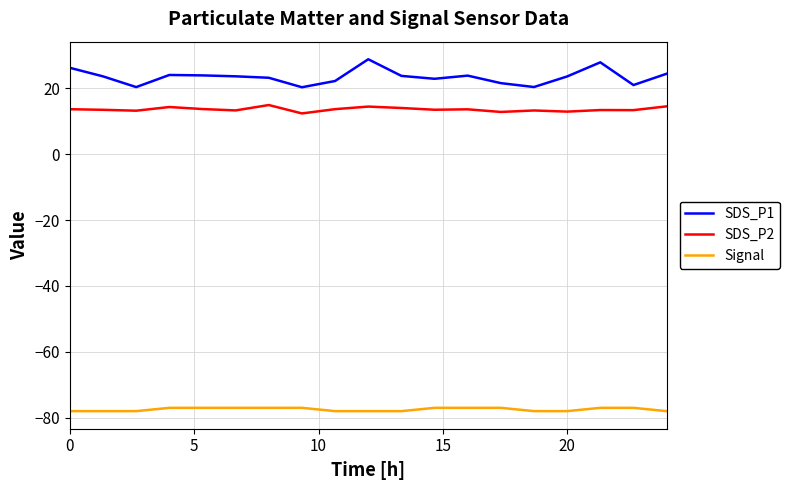

Which series has the largest total across all categories?

SDS_P1